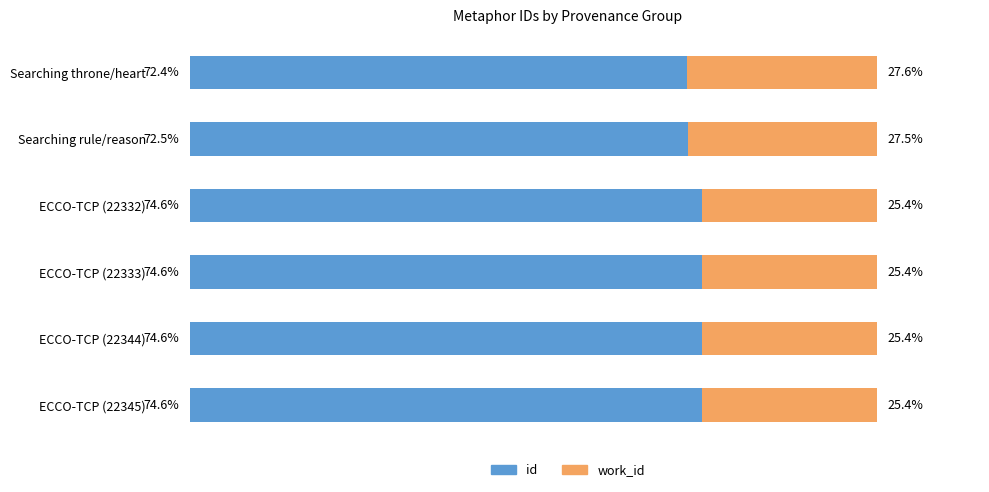

Where is id nearest to the value 73?

Searching rule/reason